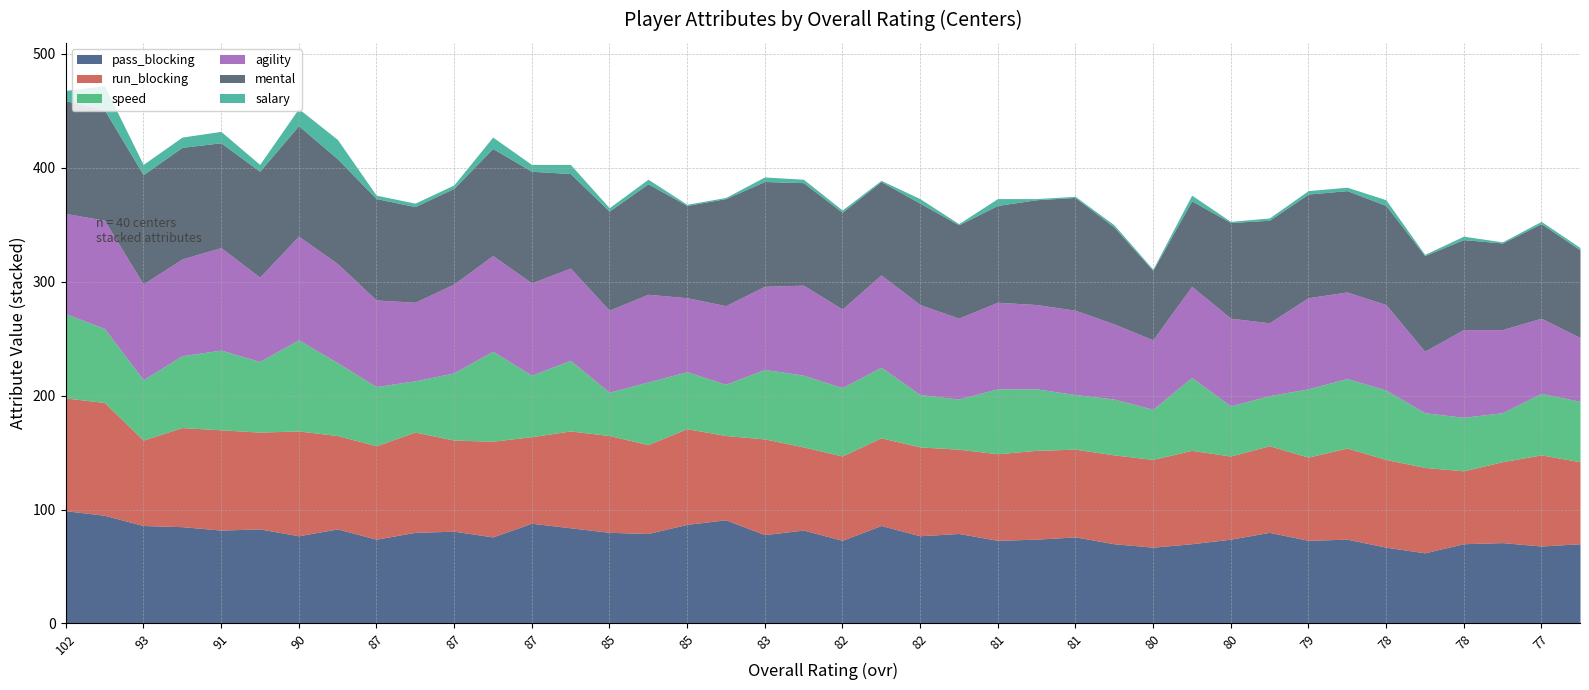

Which series has the widest spread of values?

speed